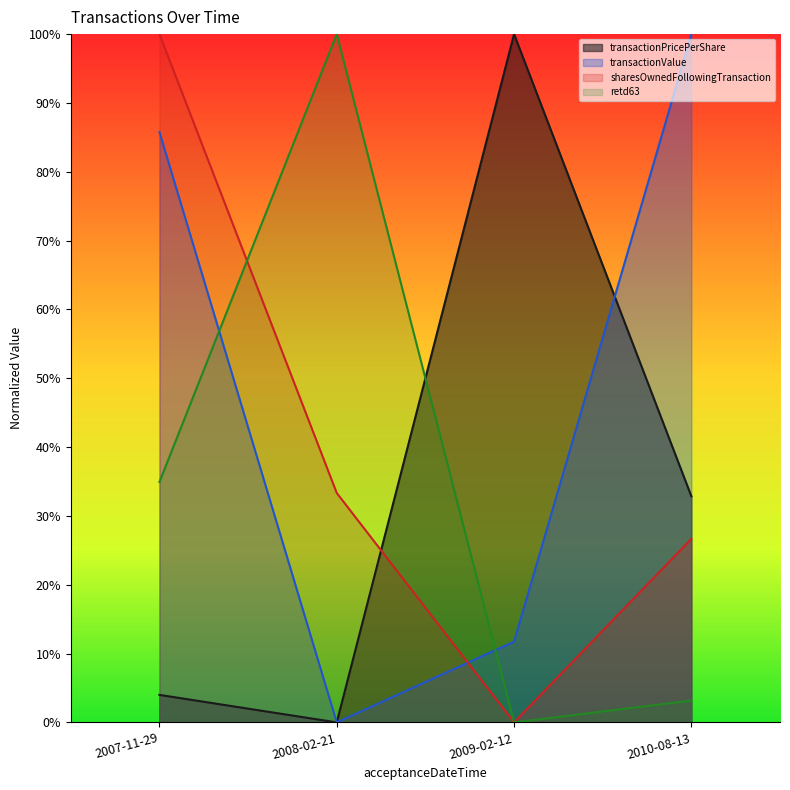

How many values in sharesOwnedFollowingTransaction are above zero?

3